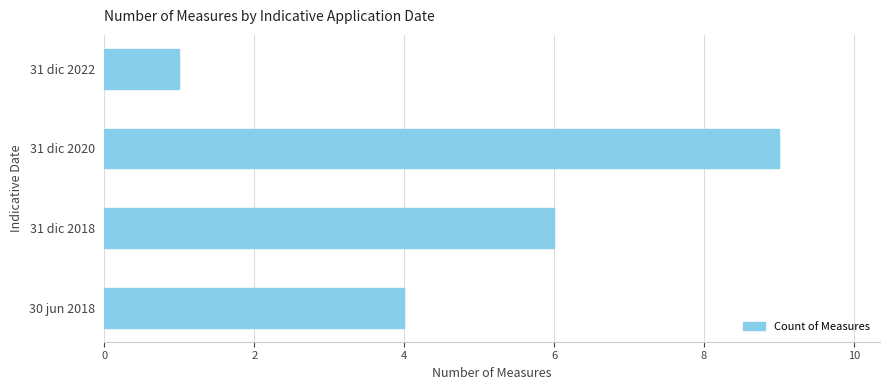

Reading bottom to top, extract all data points from this chart.

30 jun 2018=4	31 dic 2018=6	31 dic 2020=9	31 dic 2022=1